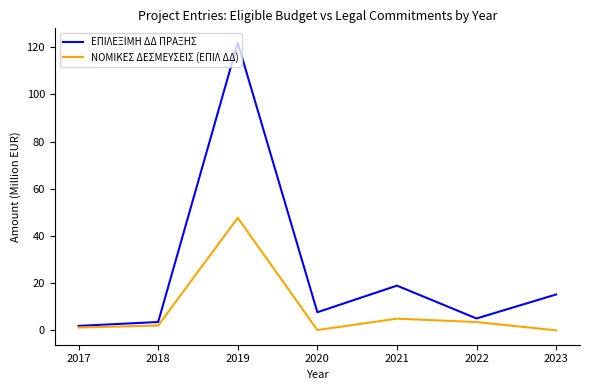

The value of ΝΟΜΙΚΕΣ ΔΕΣΜΕΥΣΕΙΣ (ΕΠΙΛ ΔΔ) at 2019 is 47.7. True or false?

True